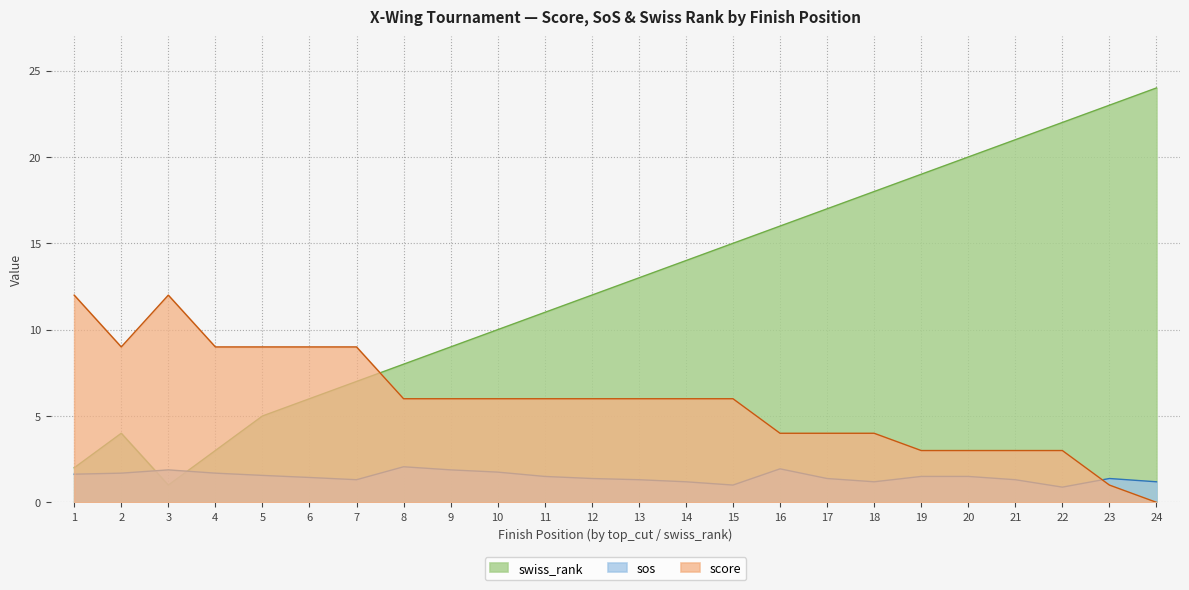

What are all the series names shown in the legend?

swiss_rank, sos, score